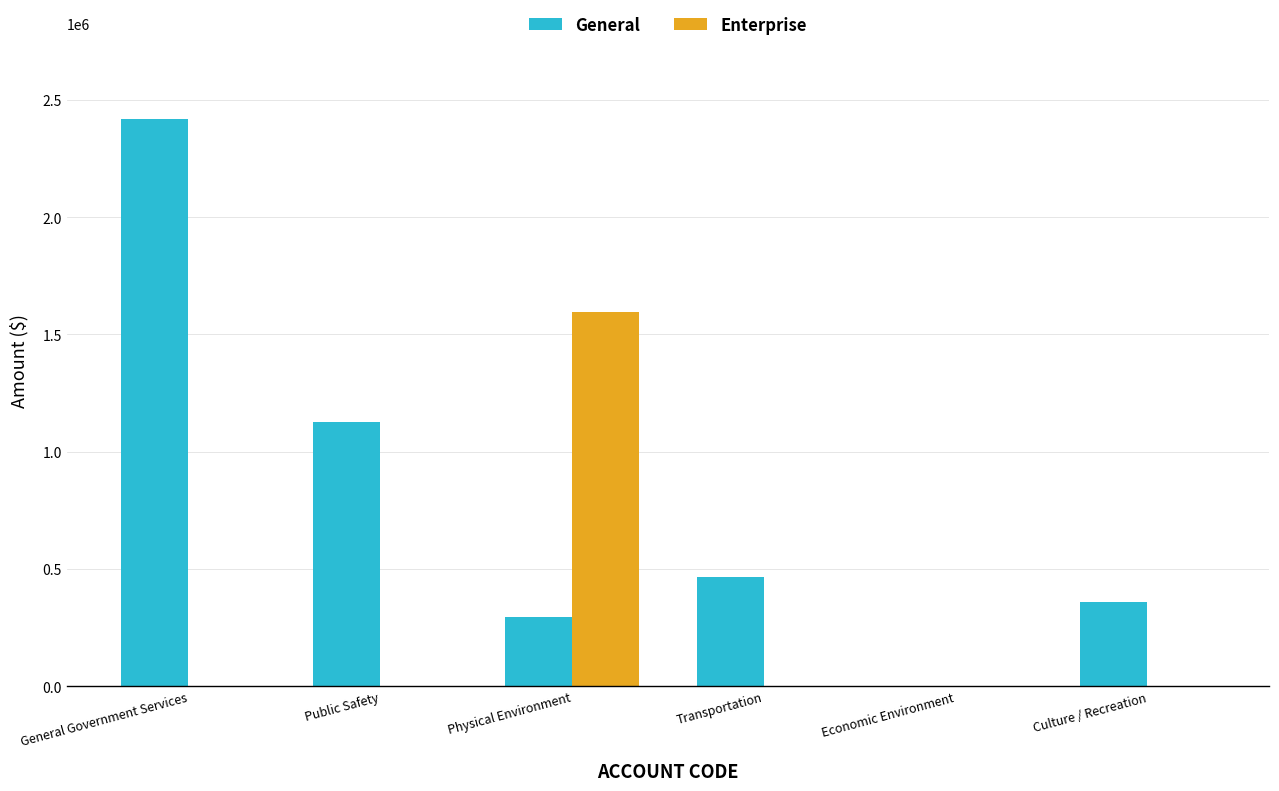

Reading left to right, list all the values displayed in this chart.

General: General Government Services=2420342	Public Safety=1127810	Physical Environment=296060	Transportation=464011	Economic Environment=0	Culture / Recreation=358390
Enterprise: General Government Services=0	Public Safety=0	Physical Environment=1596115	Transportation=0	Economic Environment=0	Culture / Recreation=0